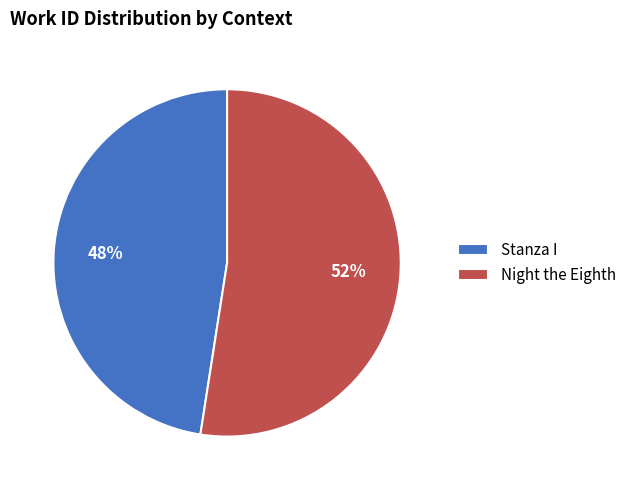

The Night the Eighth slice represents 42% of the pie. True or false?

False